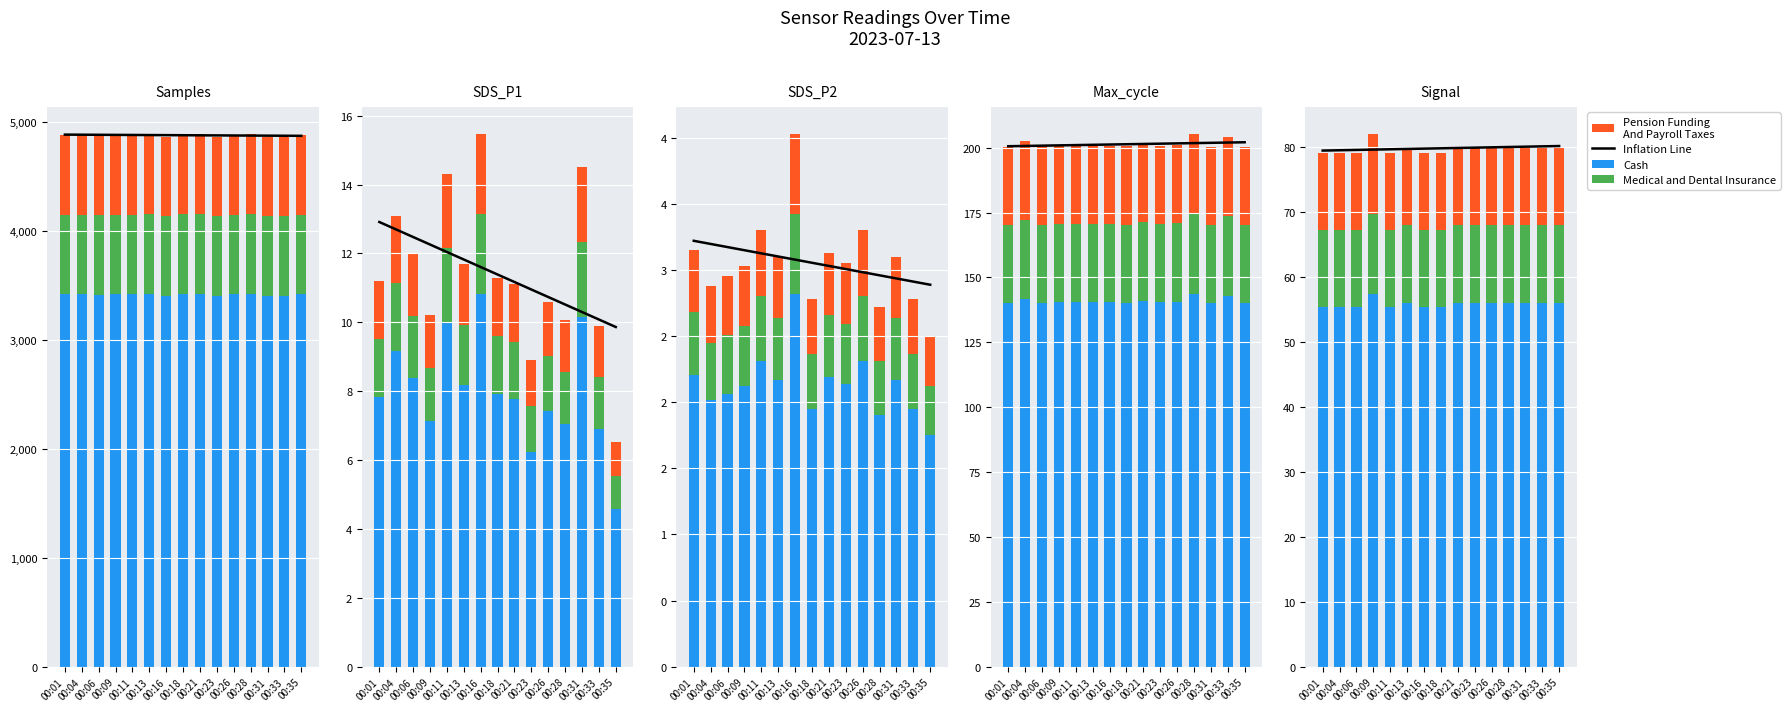

Count the Medical and Dental Insurance values in the range 11 to 12.

14